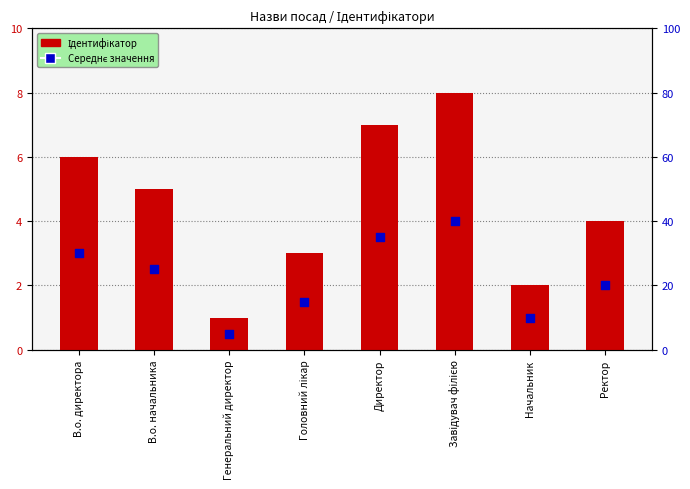

Which series contains the highest Y value?

Ідентифікатор